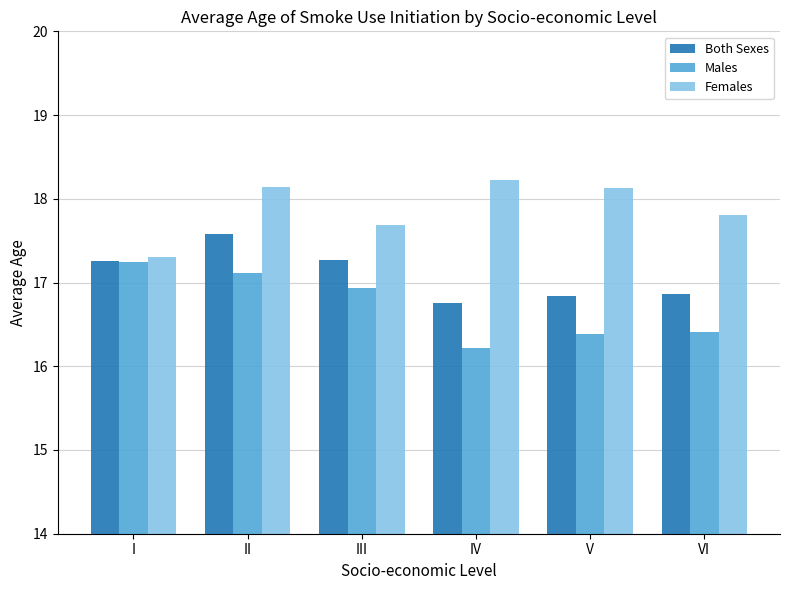

What is the sum of the Males values at IV and VI?

32.6